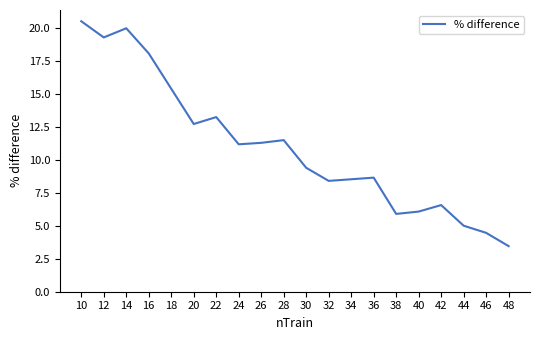

Reading right to left, list all the values displayed in this chart.

48=3.5	46=4.5	44=5.0	42=6.6	40=6.1	38=5.9	36=8.7	34=8.5	32=8.4	30=9.4	28=11.5	26=11.3	24=11.2	22=13.3	20=12.7	18=15.4	16=18.1	14=20.0	12=19.3	10=20.5